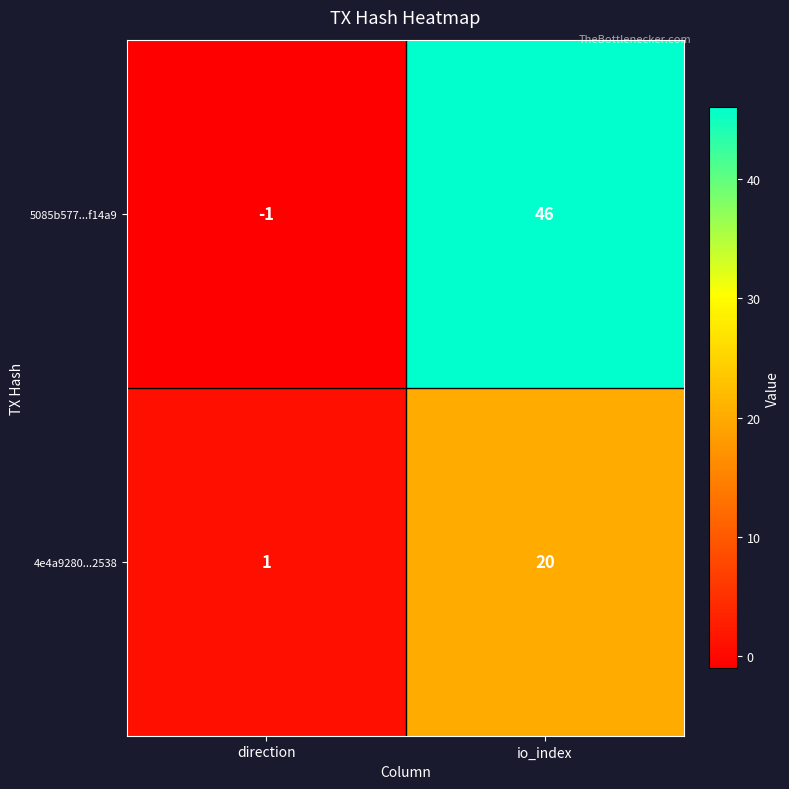

The value of 5085b577...f14a9 at io_index is 25. True or false?

False